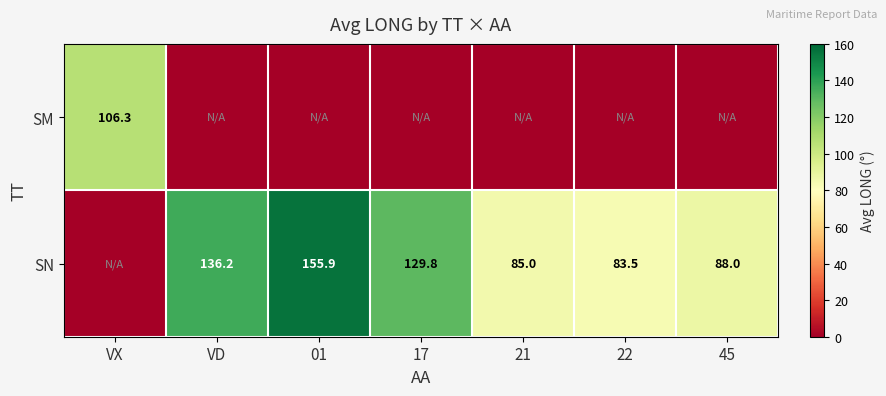

The value of SN at 45 is 88.0. True or false?

True